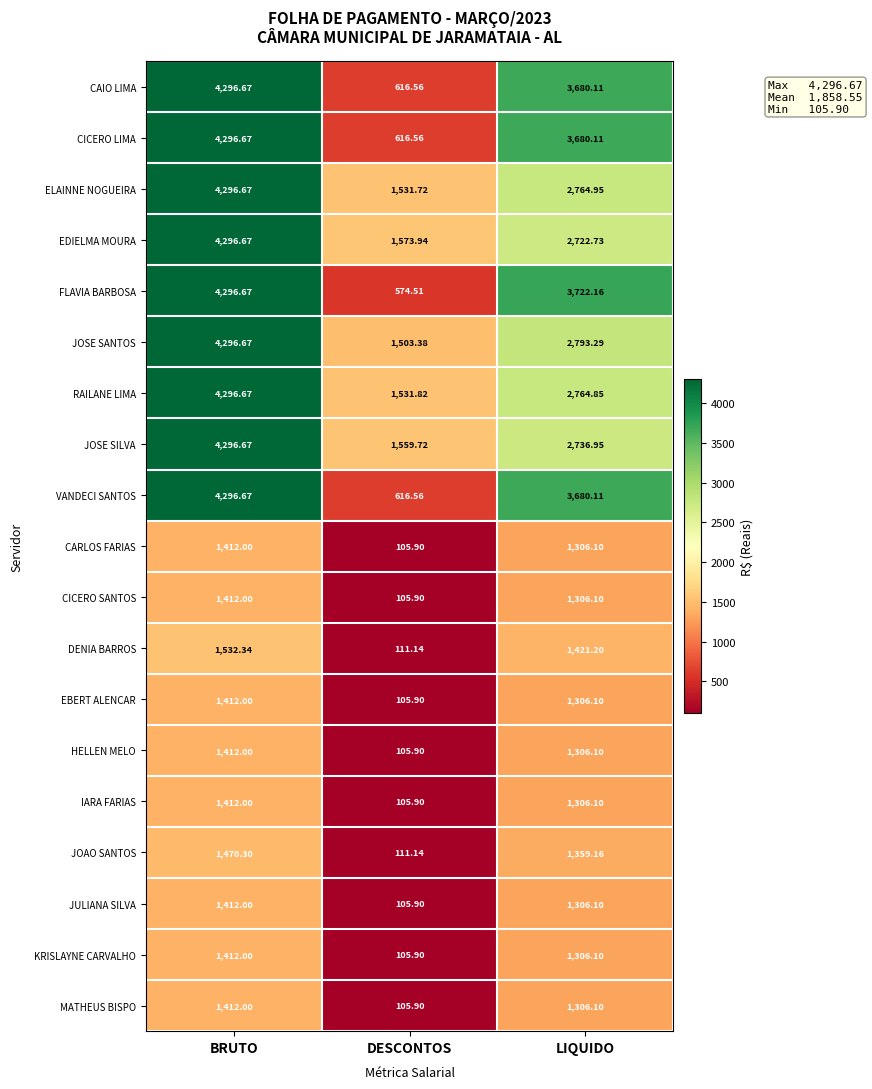

List the labels in order of MATHEUS BISPO value, largest first.

BRUTO, LIQUIDO, DESCONTOS